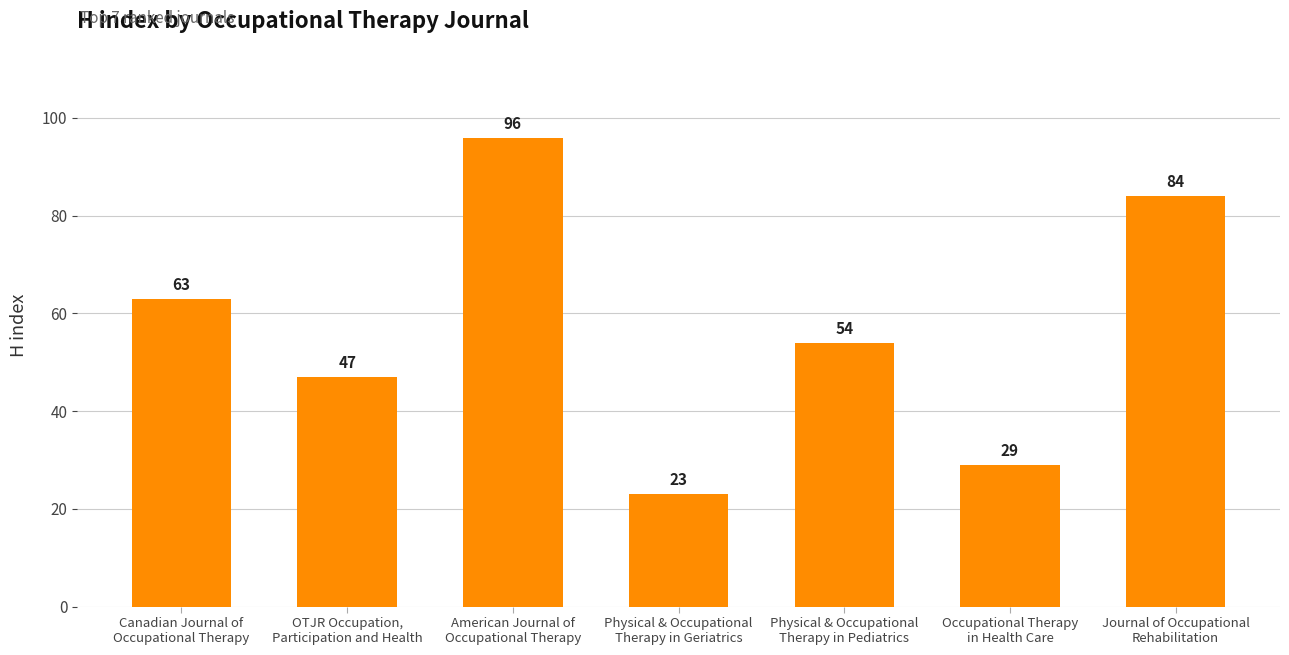

Reading left to right, what are all the values shown in this chart?

Canadian Journal of
Occupational Therapy=63	OTJR Occupation,
Participation and Health=47	American Journal of
Occupational Therapy=96	Physical & Occupational
Therapy in Geriatrics=23	Physical & Occupational
Therapy in Pediatrics=54	Occupational Therapy
in Health Care=29	Journal of Occupational
Rehabilitation=84